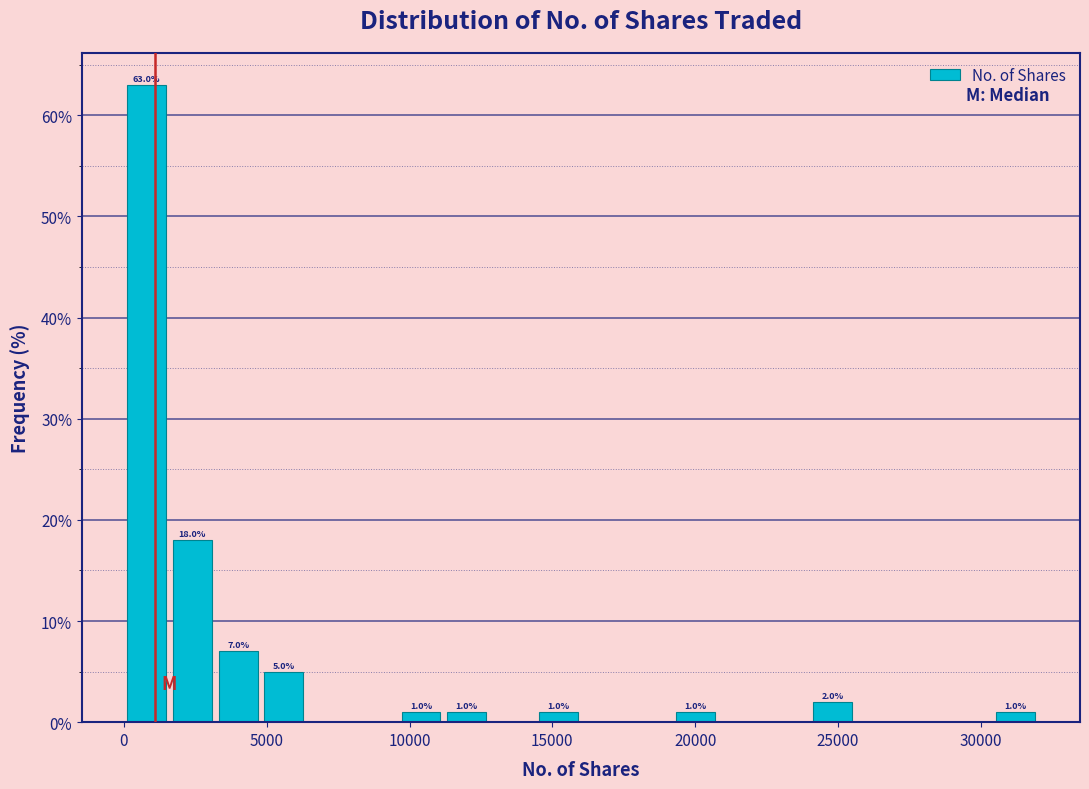

Around what value on the x-axis is the tallest bar? Give the approximate position of its centre, as read against the axis.

1000